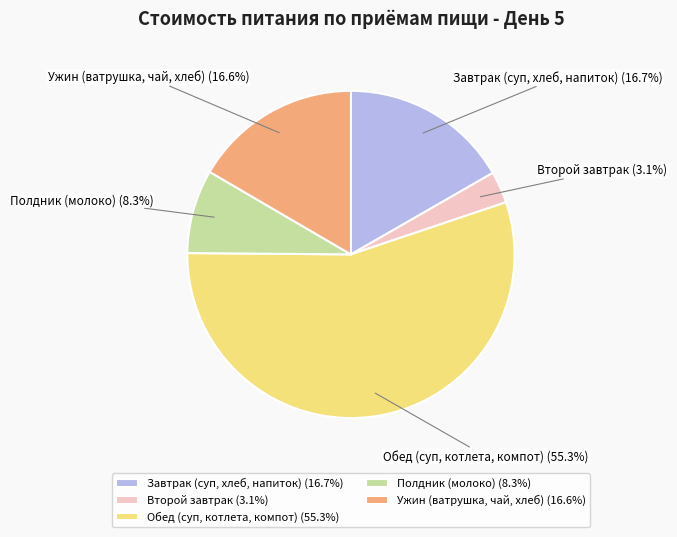

Is there a majority slice in this chart?

Yes